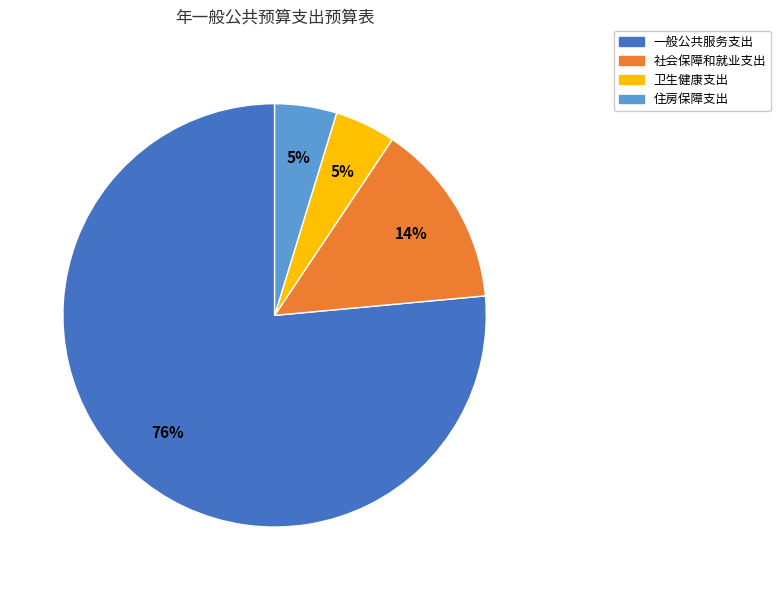

To the nearest percent, what portion does 卫生健康支出 represent?

5%